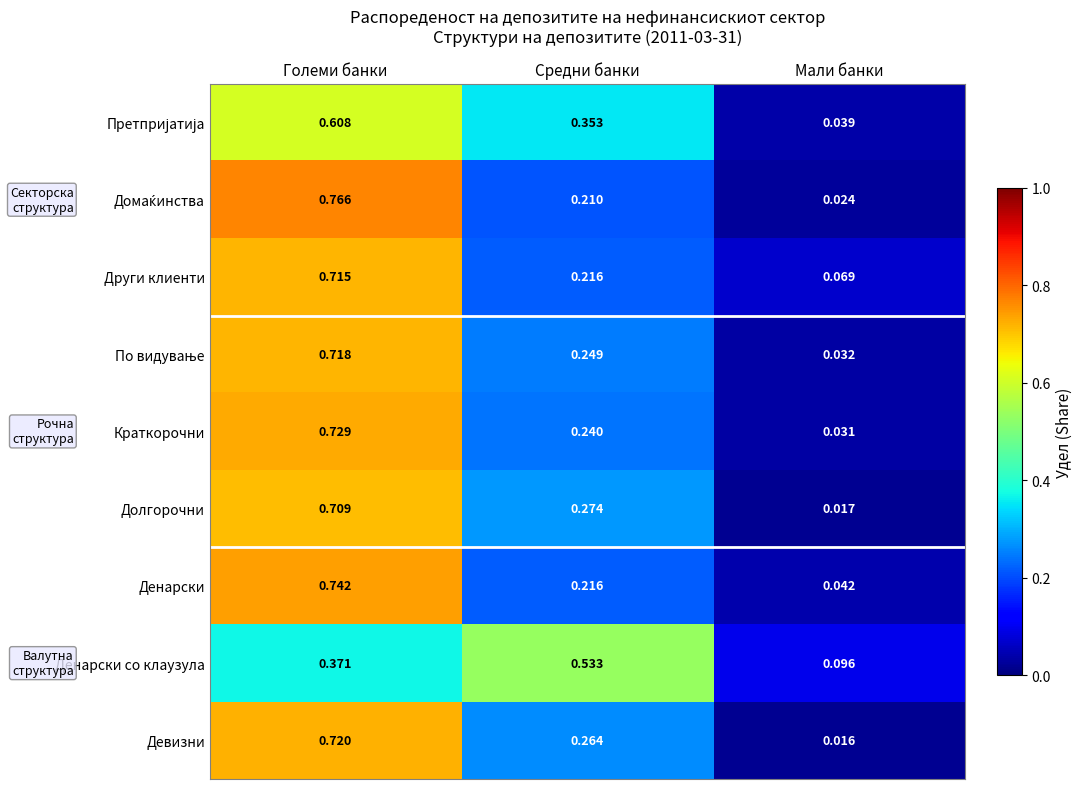

Which category has the lowest value in the Краткорочни series?

Мали банки